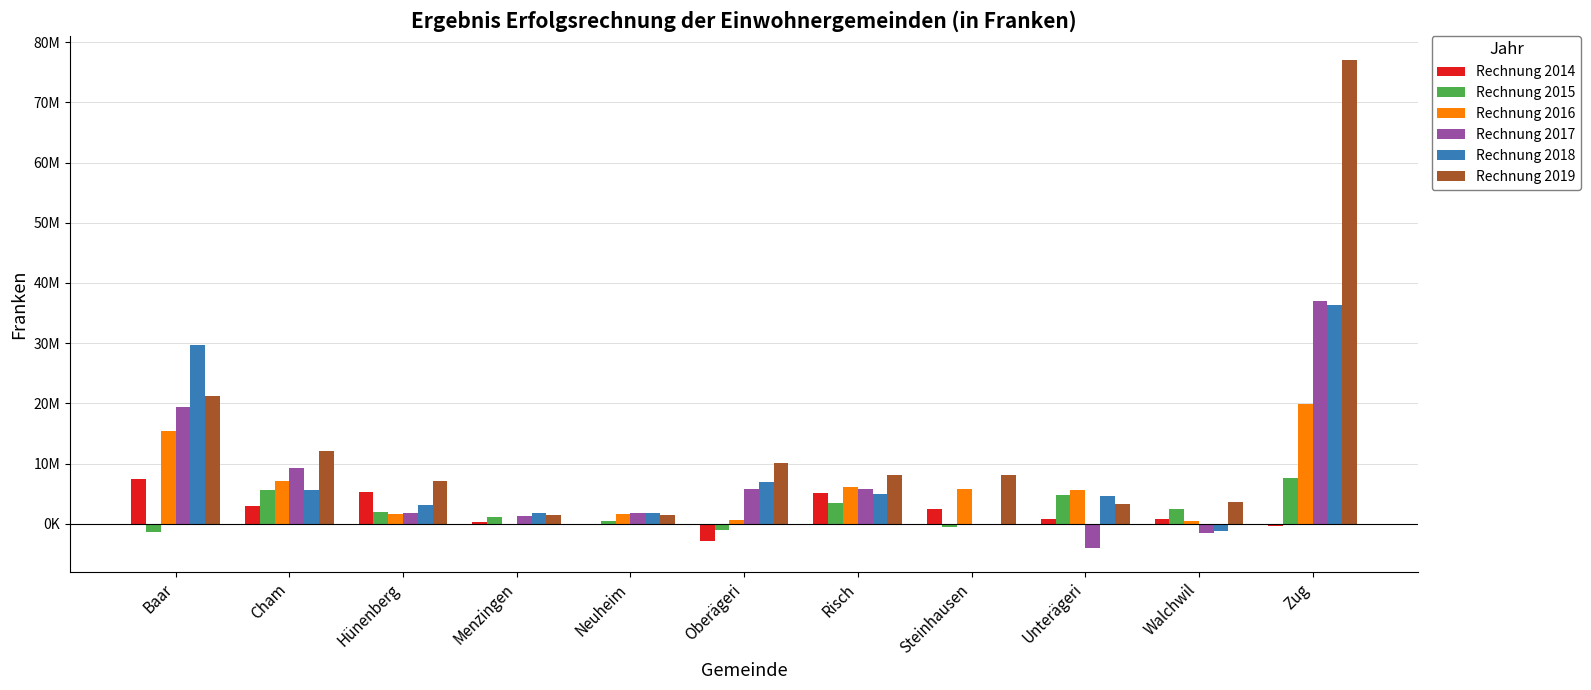

What are all the series names shown in the legend?

Rechnung 2014, Rechnung 2015, Rechnung 2016, Rechnung 2017, Rechnung 2018, Rechnung 2019